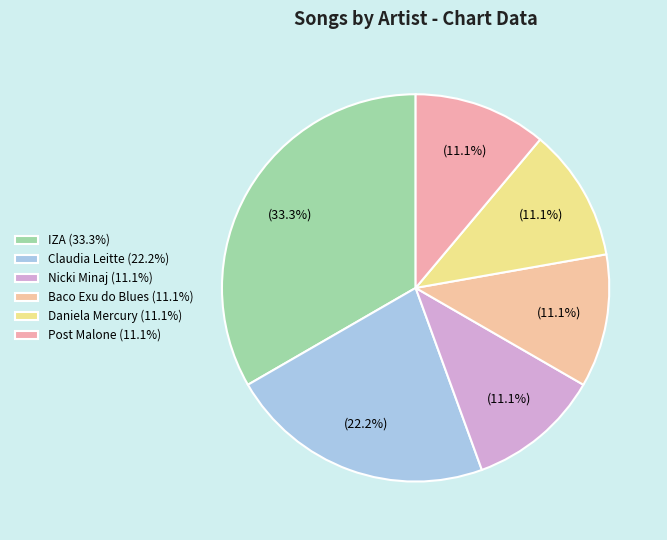

How many segments does this pie chart have?

6